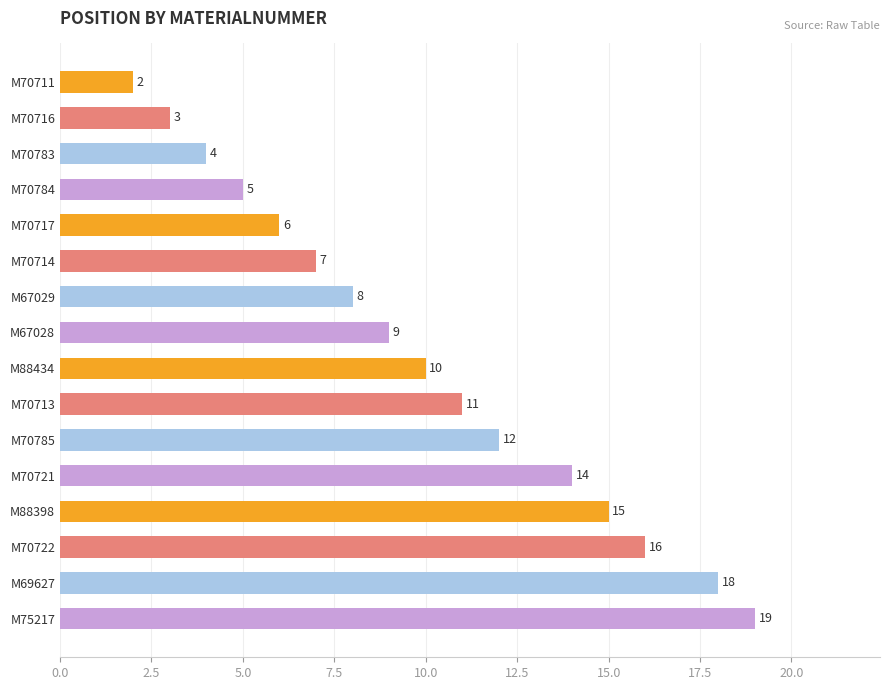

Reading top to bottom, what are all the values shown in this chart?

2	3	4	5	6	7	8	9	10	11	12	14	15	16	18	19